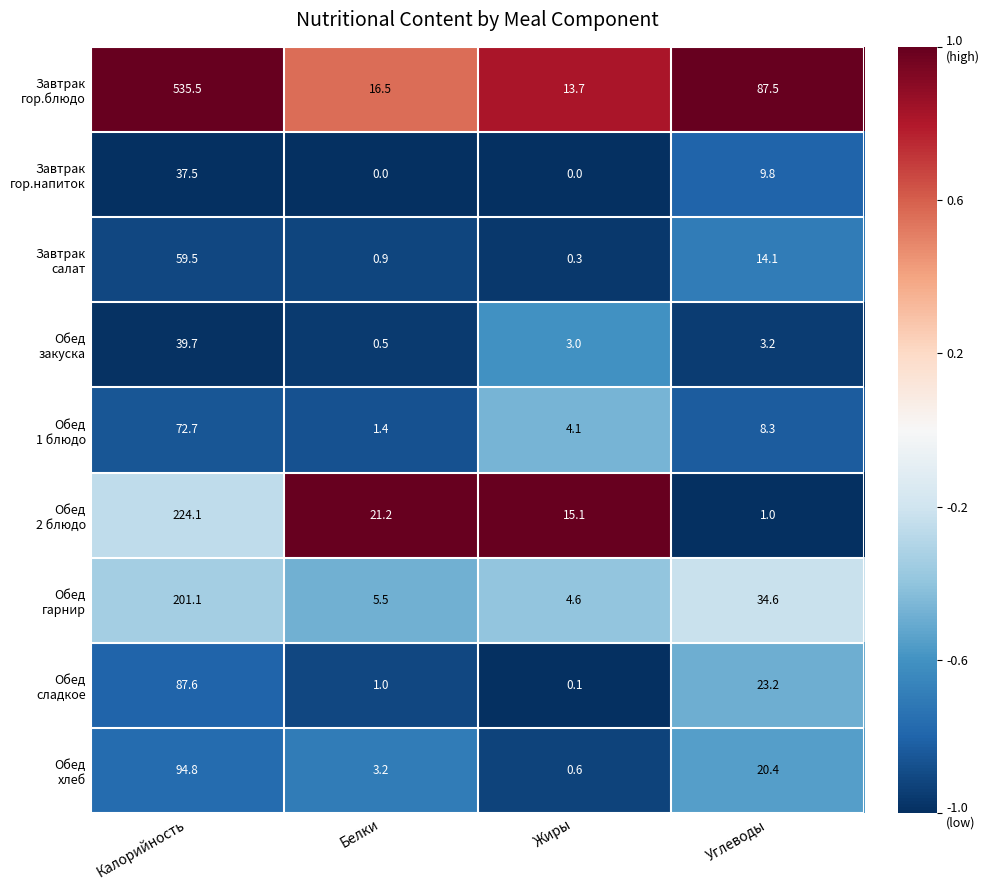

What is the maximum value shown in the chart?

535.5